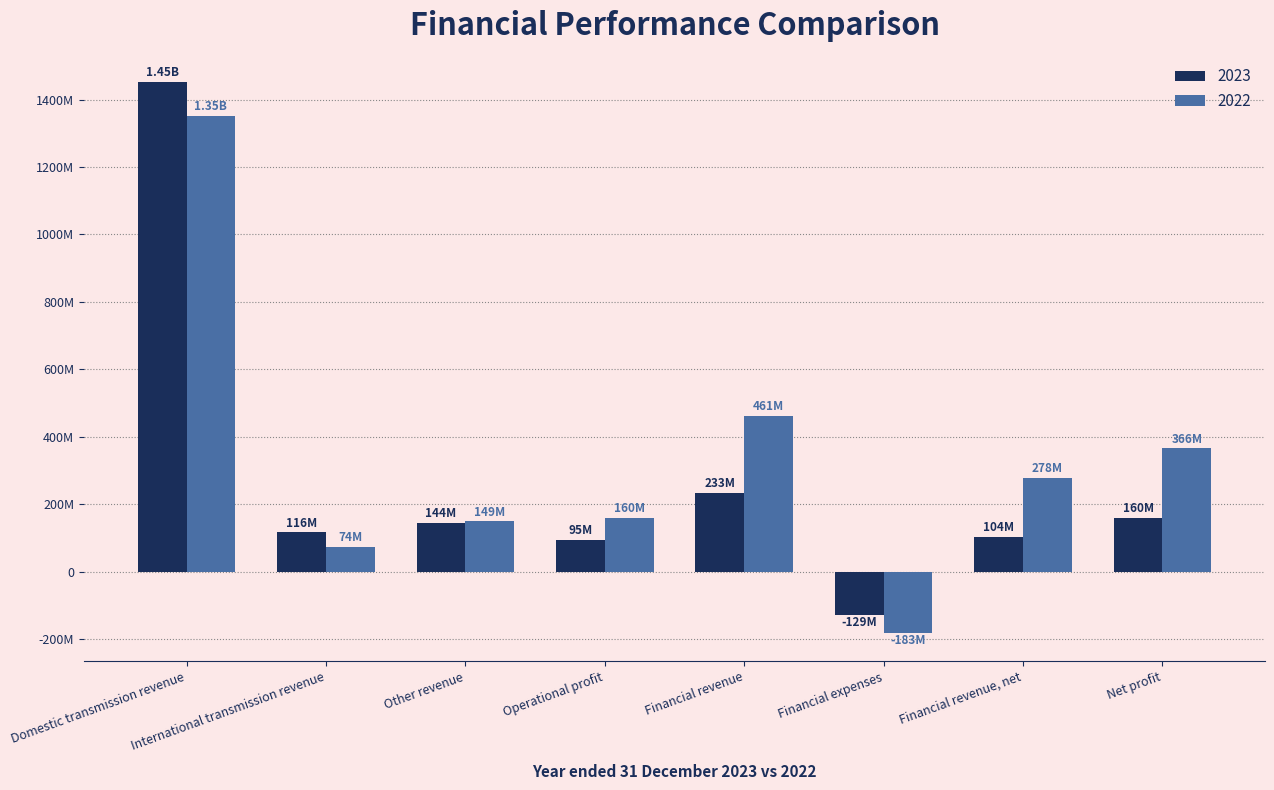

What is the label of the 4th bar from the left?

Operational profit